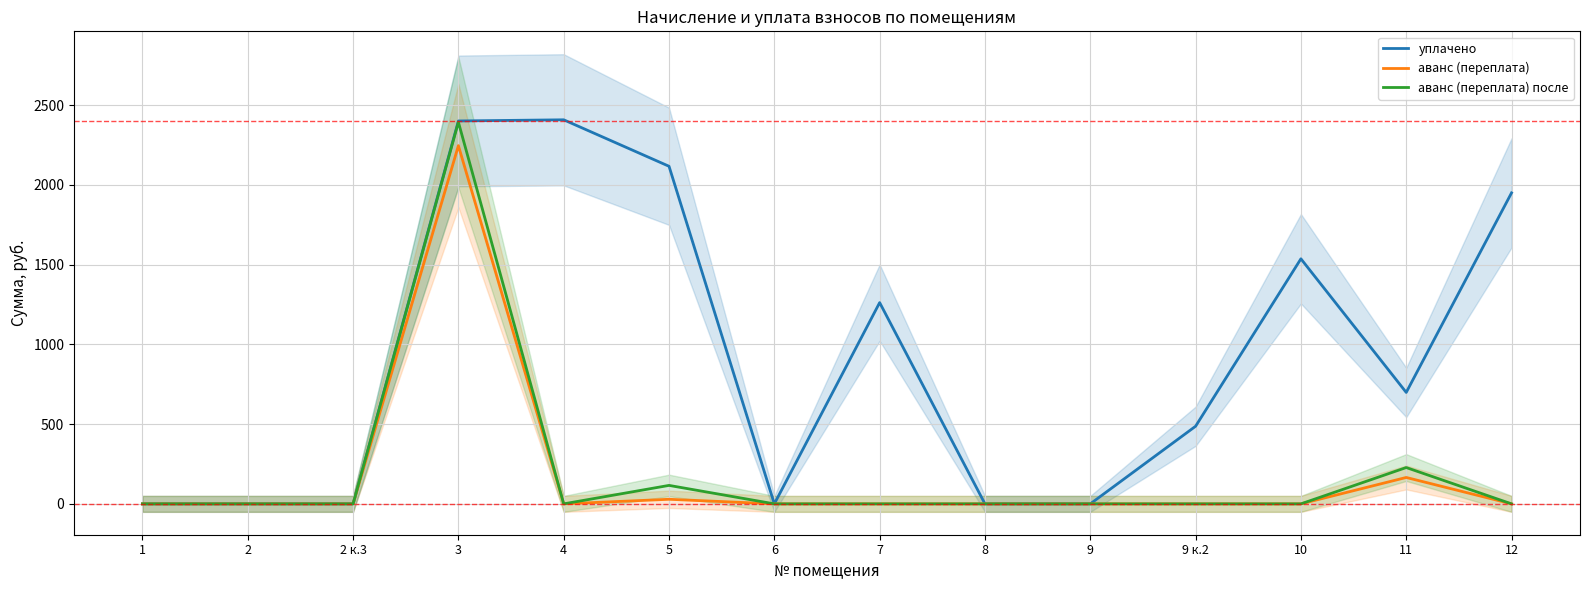

True or false: аванс (переплата) после has more than 0 points higher than both neighbors.

True